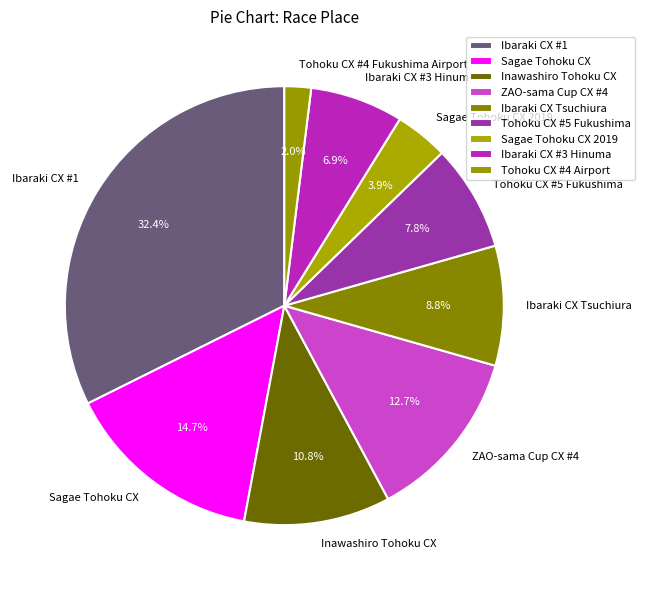

To the nearest percent, what portion does Sagae Tohoku CX 2019 represent?

4%